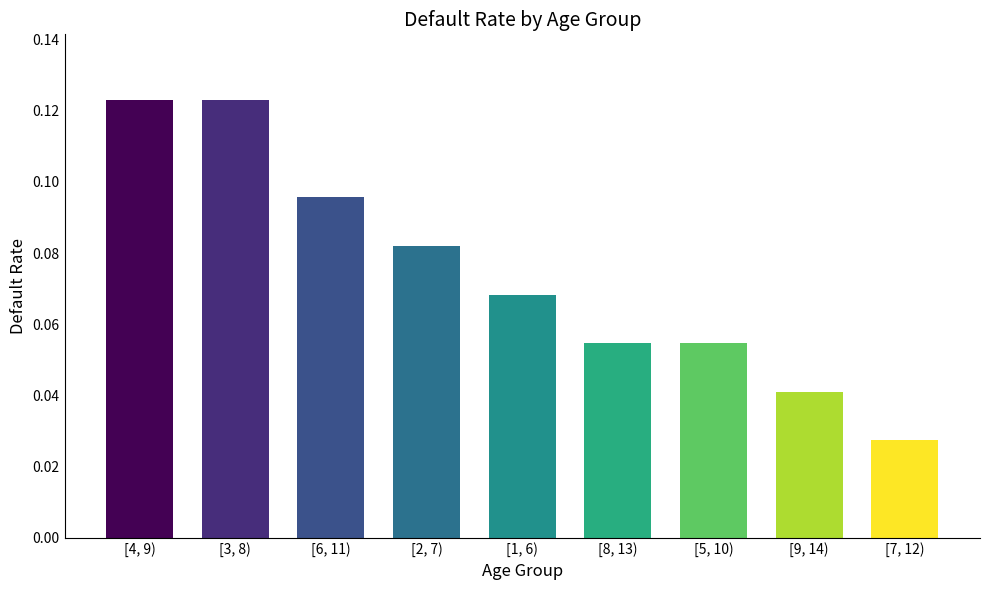

What is the label of the 5th bar from the left?

[1, 6)